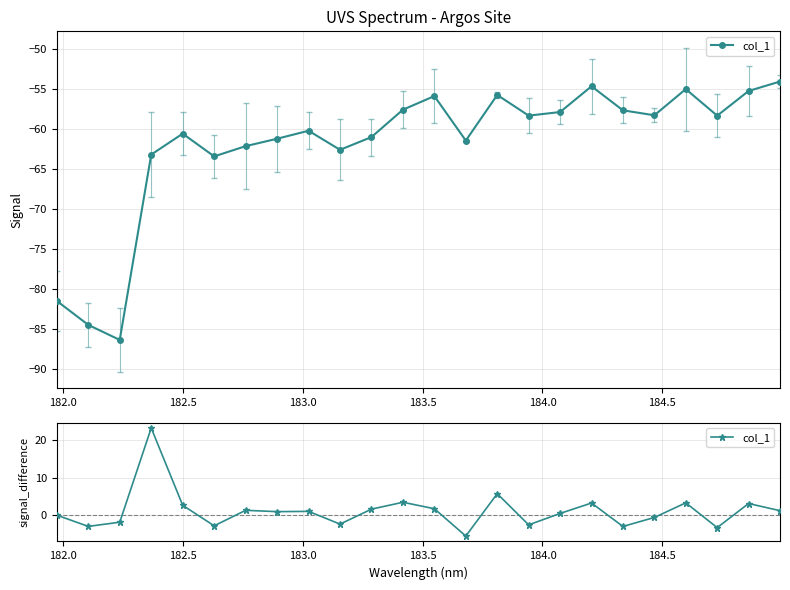

How many distinct data groups are displayed?

1